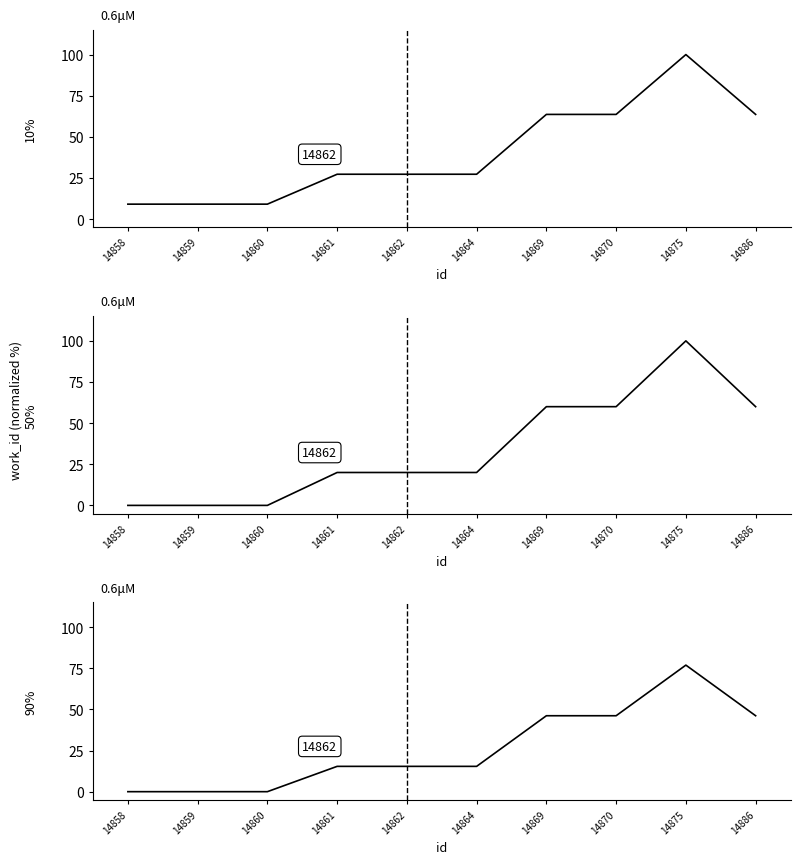

At which category does the data reach its first local peak?

14875